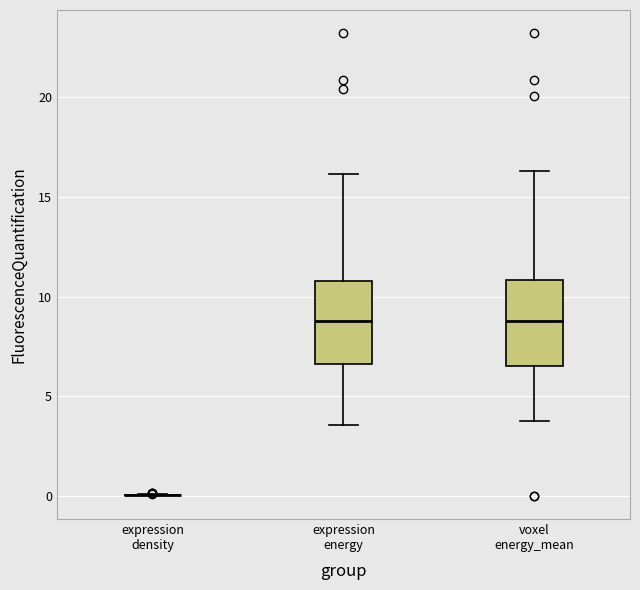

Reading left to right, read every box against the y-axis: the position of its median line, the range the box covers, and the ends of its whiskers. The values are not printed on the chart, so give them approximately, as read against the axis.

expression density: box collapsed to a line at 0.0, whiskers 0.0 to 0.0
expression energy: median 9.0, box 6.5 to 11.0, whiskers 3.5 to 16.0
voxel energy_mean: median 9.0, box 6.5 to 11.0, whiskers 3.5 to 16.5